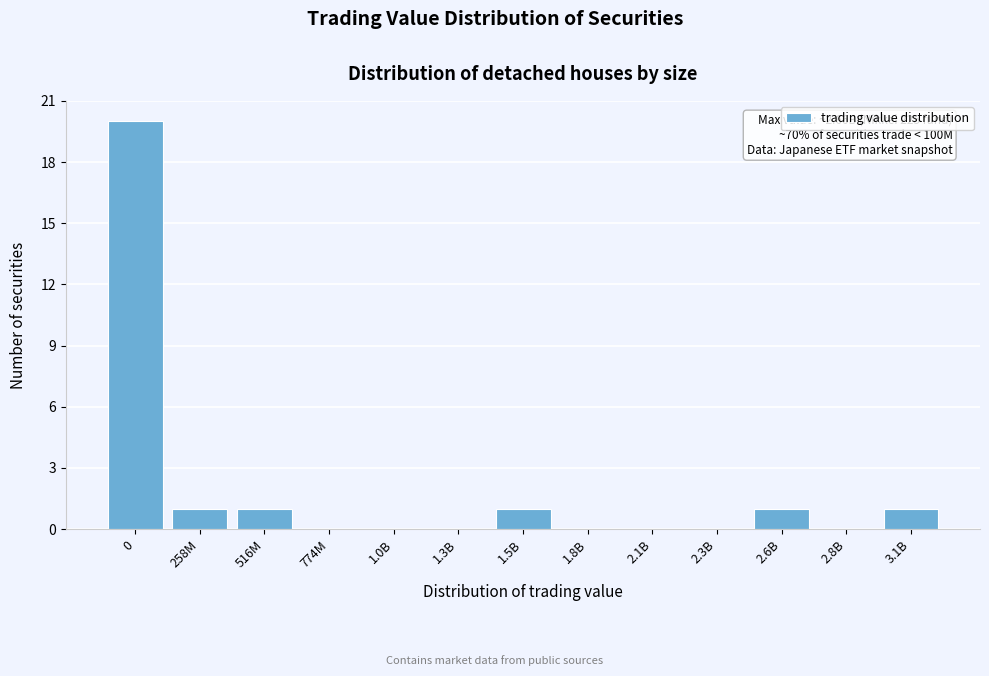

Reading left to right, extract all data points from this chart.

0=20	258M=1	516M=1	774M=0	1.0B=0	1.3B=0	1.5B=1	1.8B=0	2.1B=0	2.3B=0	2.6B=1	2.8B=0	3.1B=1